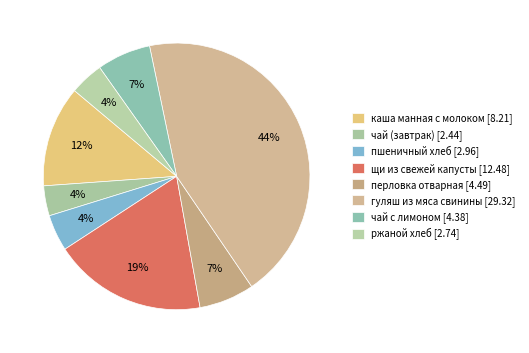

What is the ratio of the value at ржаной хлеб to the value at каша манная с молоком?

0.3